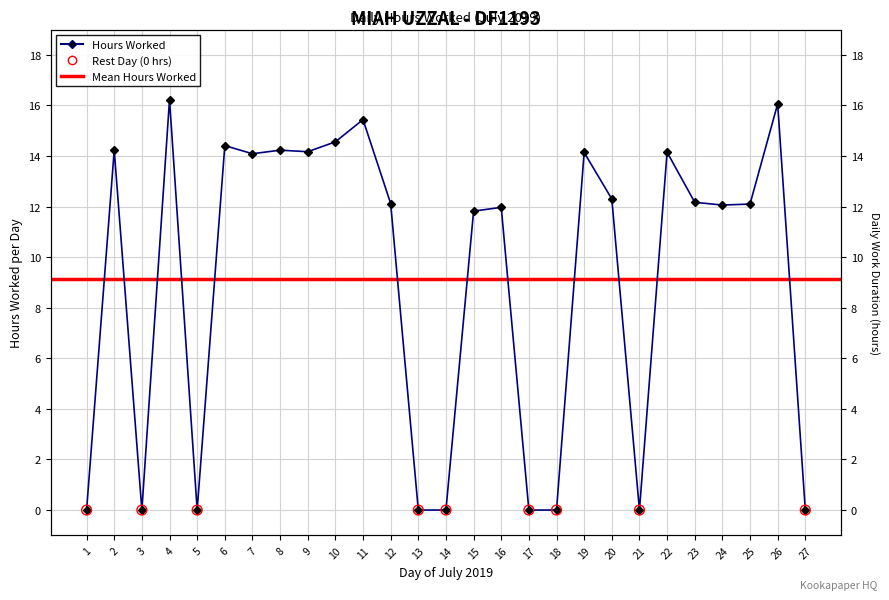

Which has a higher value, 21 or 10?

10